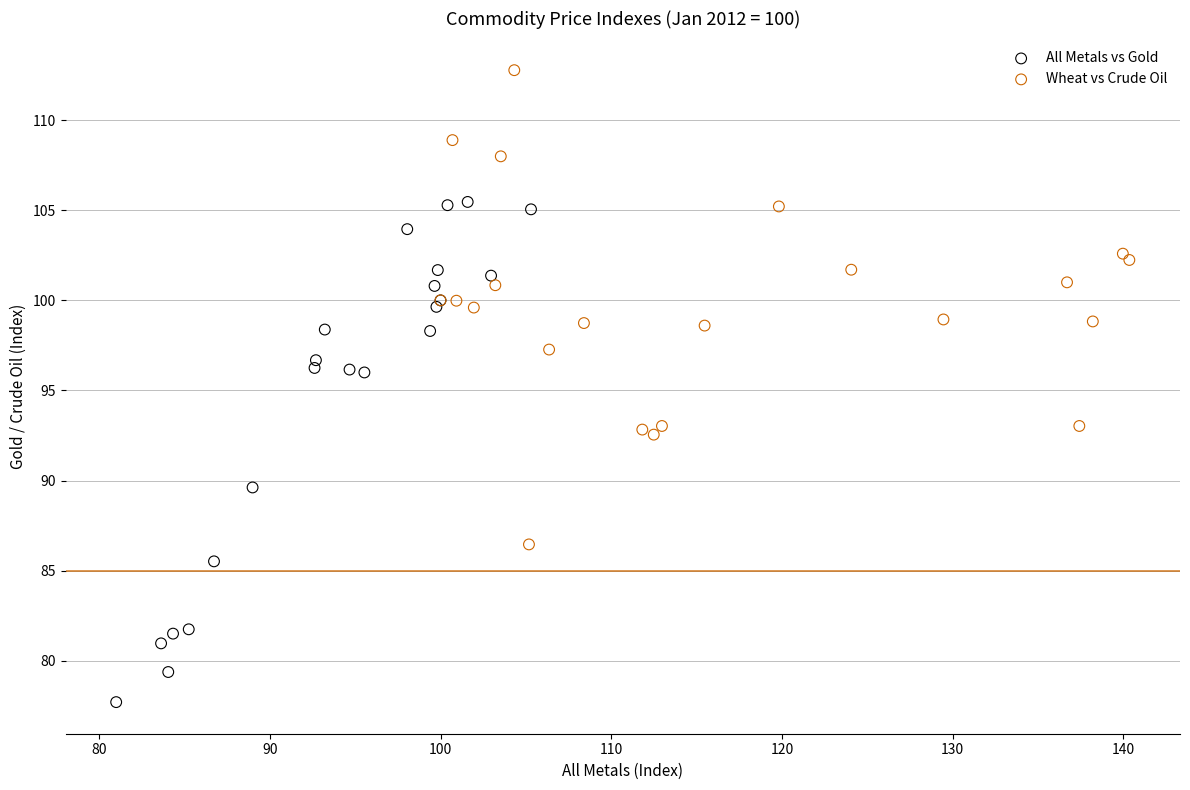

What are all the series names shown in the legend?

All Metals vs Gold, Wheat vs Crude Oil